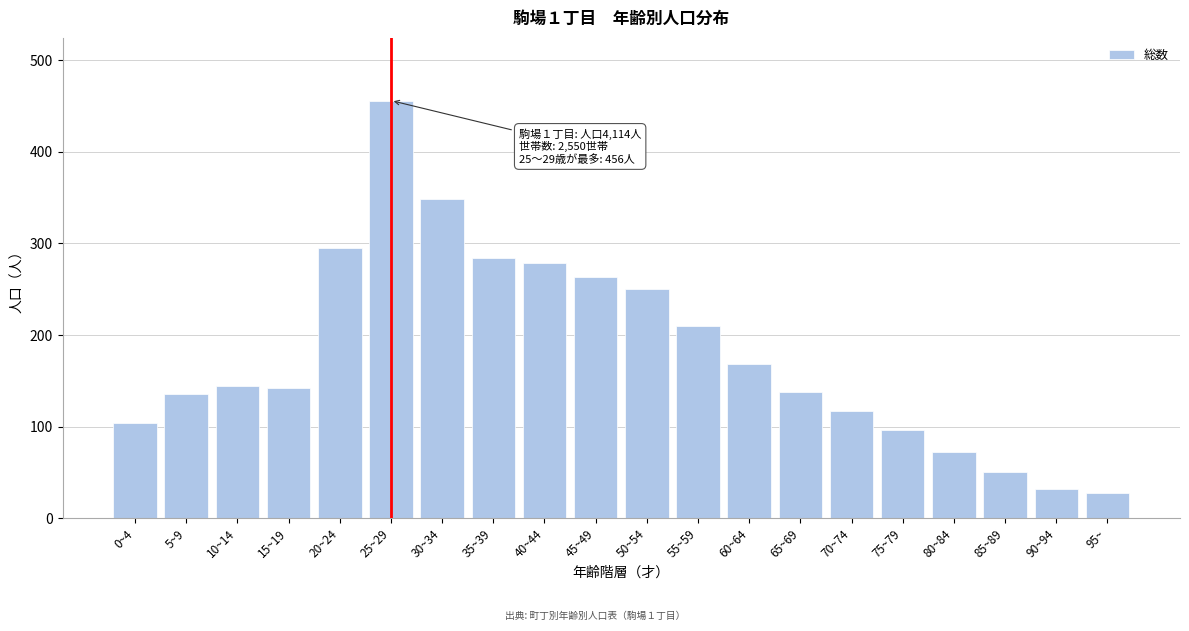

What is the label of the 5th bar from the left?

20~24